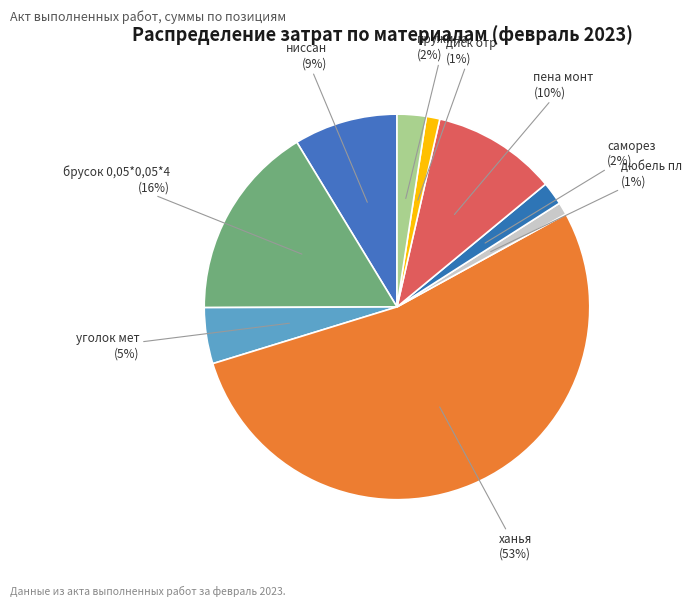

Which has a higher value, ханья or уголок мет?

ханья